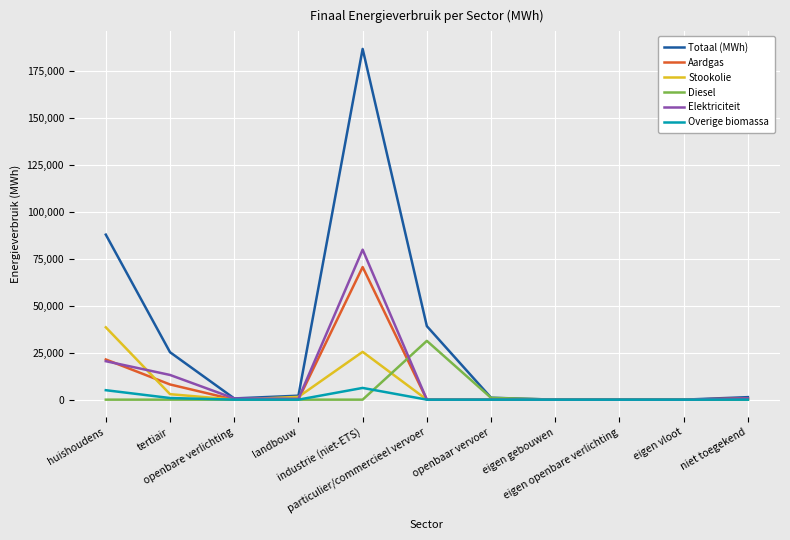

Is it true that Totaal (MWh) equals 39128.7 at particulier/commercieel vervoer?

True